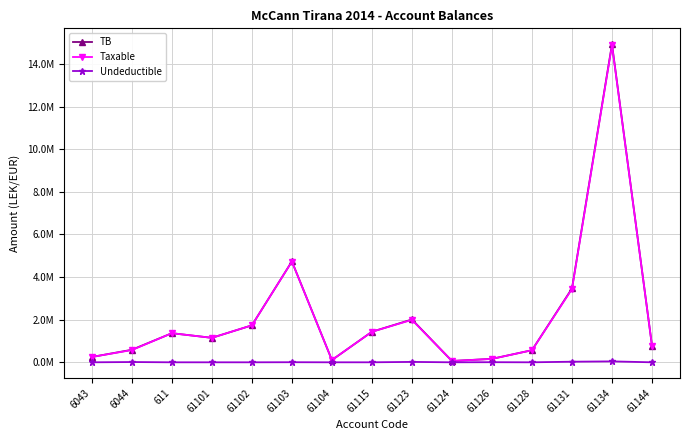

The value of Undeductible at 61103 is 0.0. True or false?

True